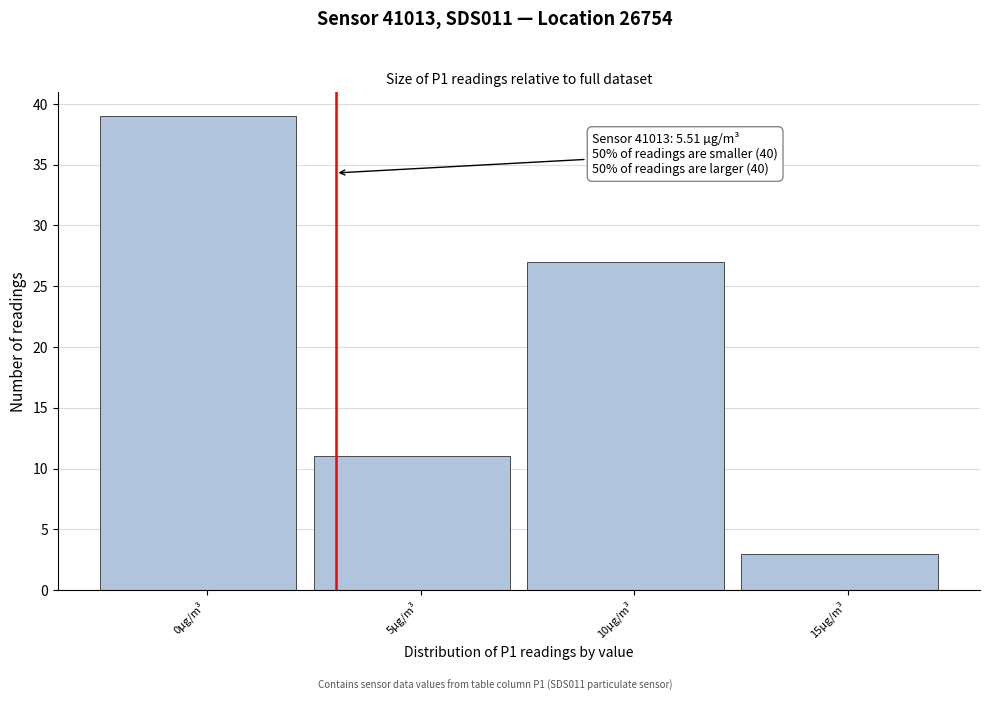

Reading left to right, transcribe all the data shown in this chart.

39	11	27	3